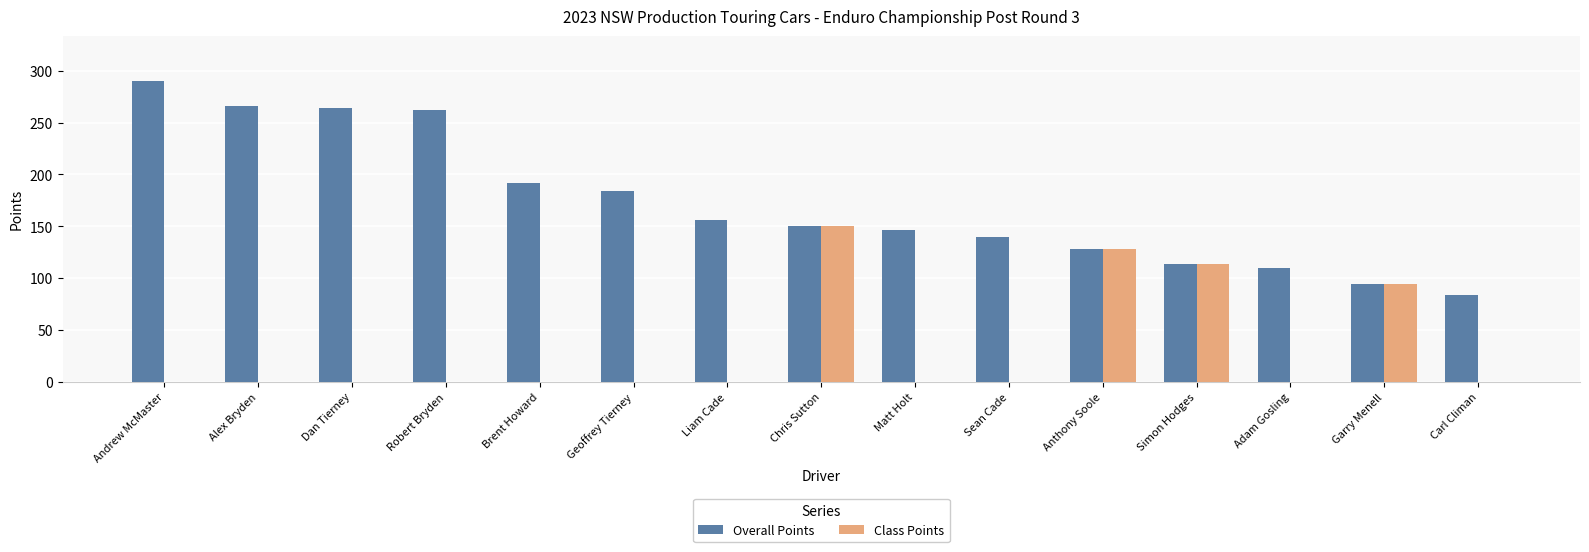

The Overall Points series shows 77 at Geoffrey Tierney. True or false?

False